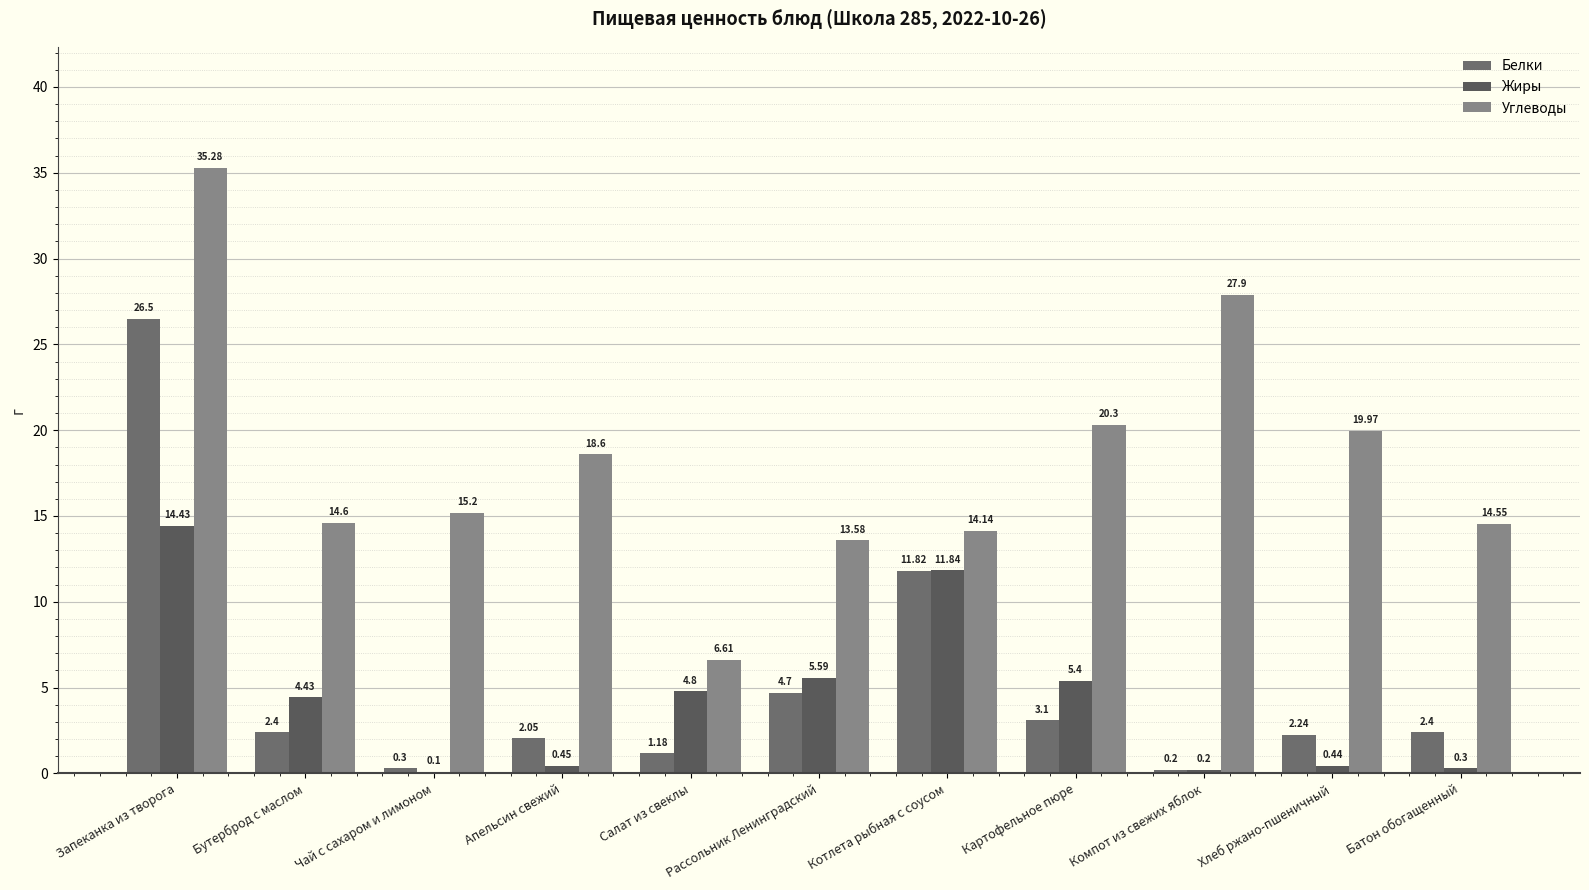

Which has a higher value, Запеканка из творога or Хлеб ржано-пшеничный?

Запеканка из творога